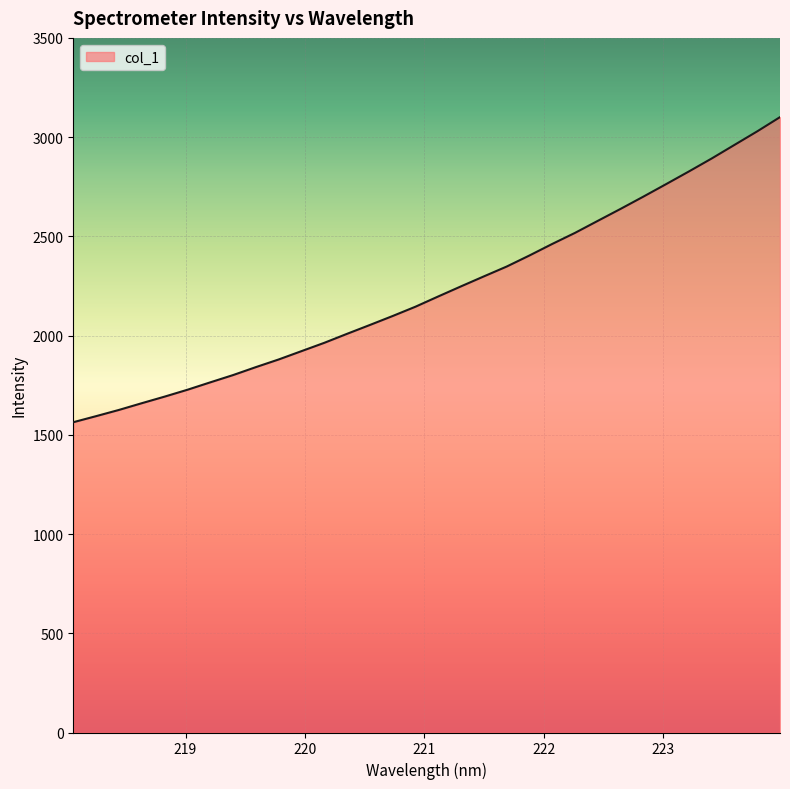

What is the difference between the maximum and minimum values?

1537.3